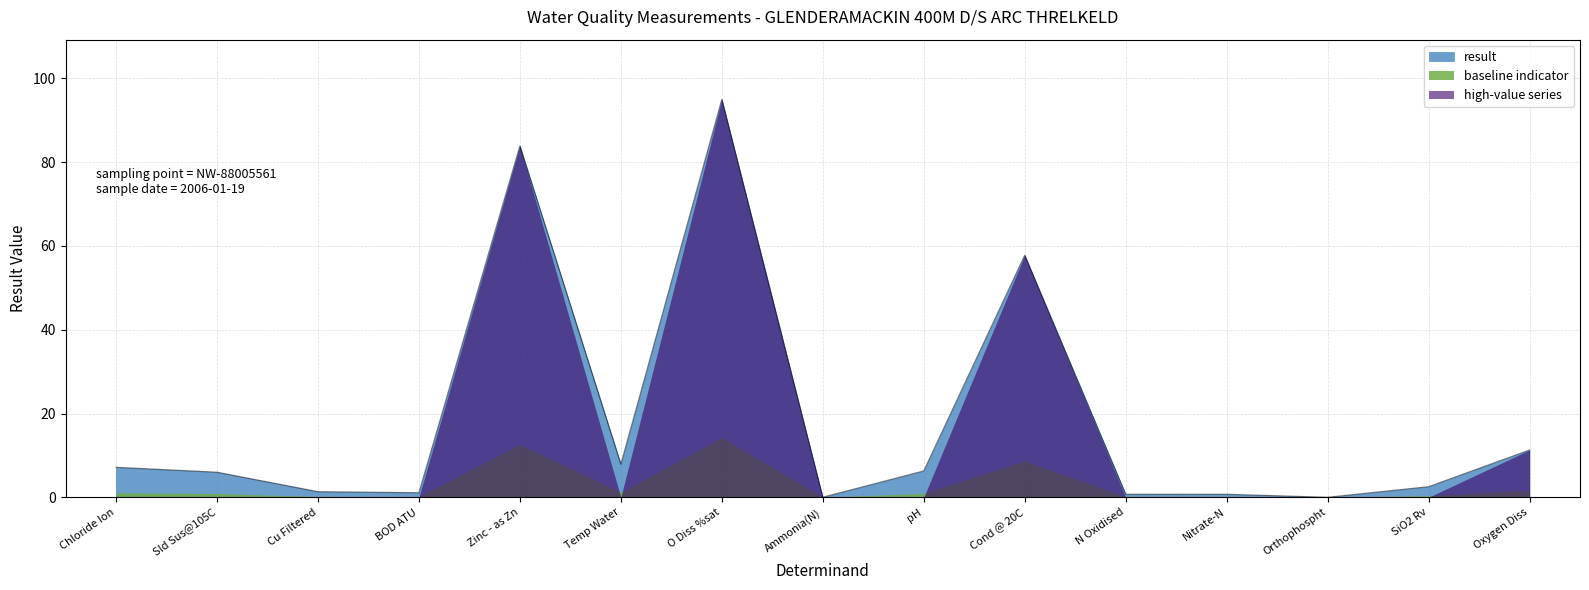

How many points are lower than both their immediate neighbors (excluding endpoints)?

4